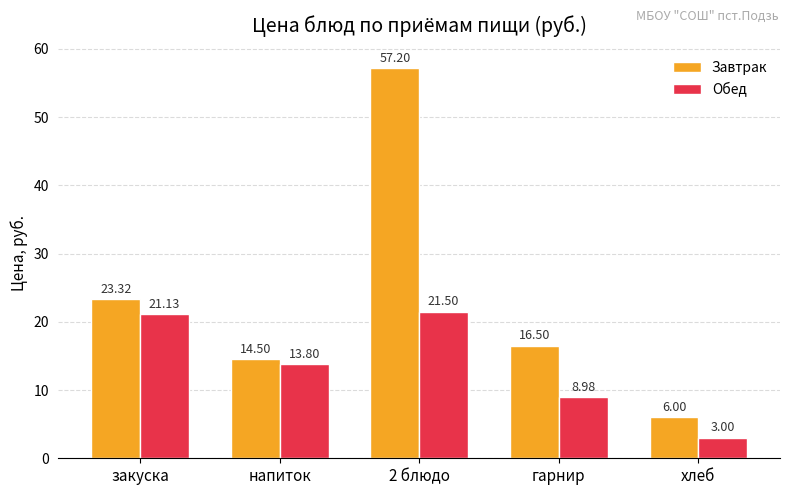

Reading left to right, what are all the values shown in this chart?

Завтрак: 23.3	14.5	57.2	16.5	6.0
Обед: 21.1	13.8	21.5	9.0	3.0